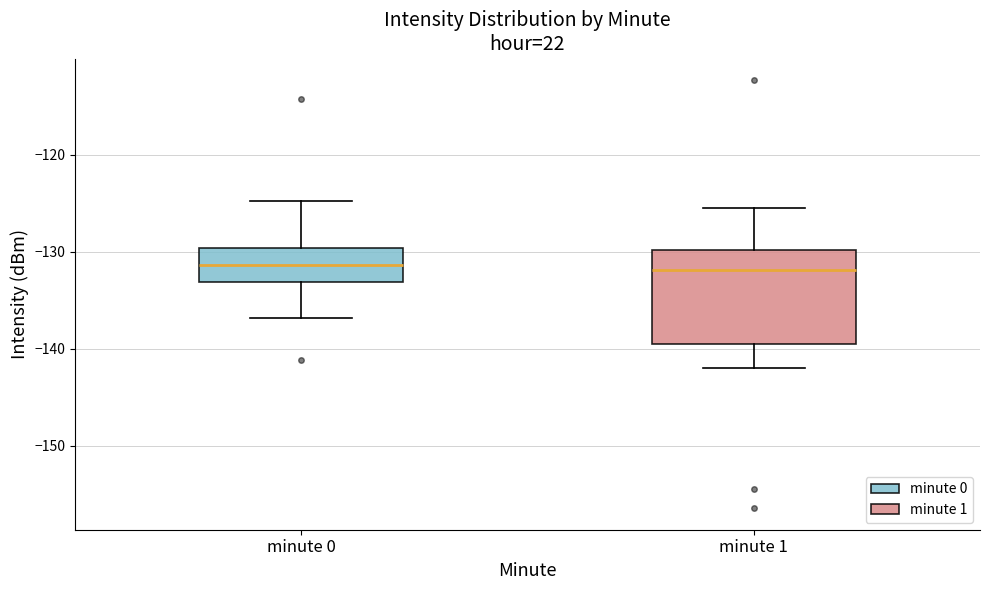

Which box is the tallest, from its lower edge to its upper edge?

minute 1